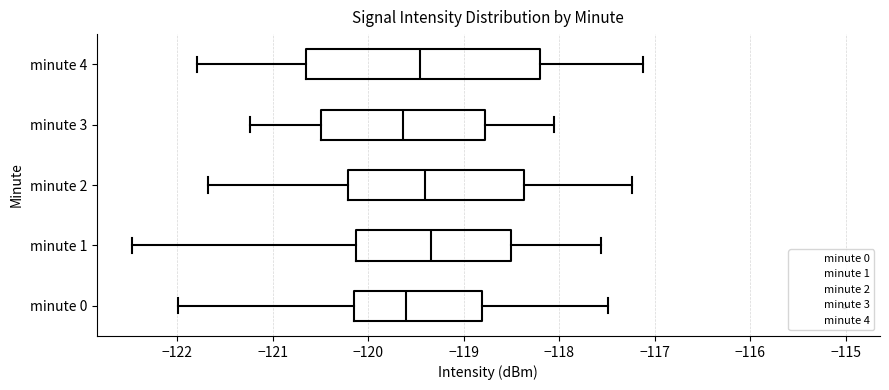

Reading bottom to top, read every box against the x-axis: the position of its median line, the range the box covers, and the ends of its whiskers. The values are not printed on the chart, so give them approximately, as read against the axis.

minute 0: median -119.6, box -120.1 to -118.8, whiskers -122.0 to -117.5
minute 1: median -119.3, box -120.1 to -118.5, whiskers -122.5 to -117.6
minute 2: median -119.4, box -120.2 to -118.4, whiskers -121.7 to -117.2
minute 3: median -119.6, box -120.5 to -118.8, whiskers -121.2 to -118.1
minute 4: median -119.5, box -120.7 to -118.2, whiskers -121.8 to -117.1